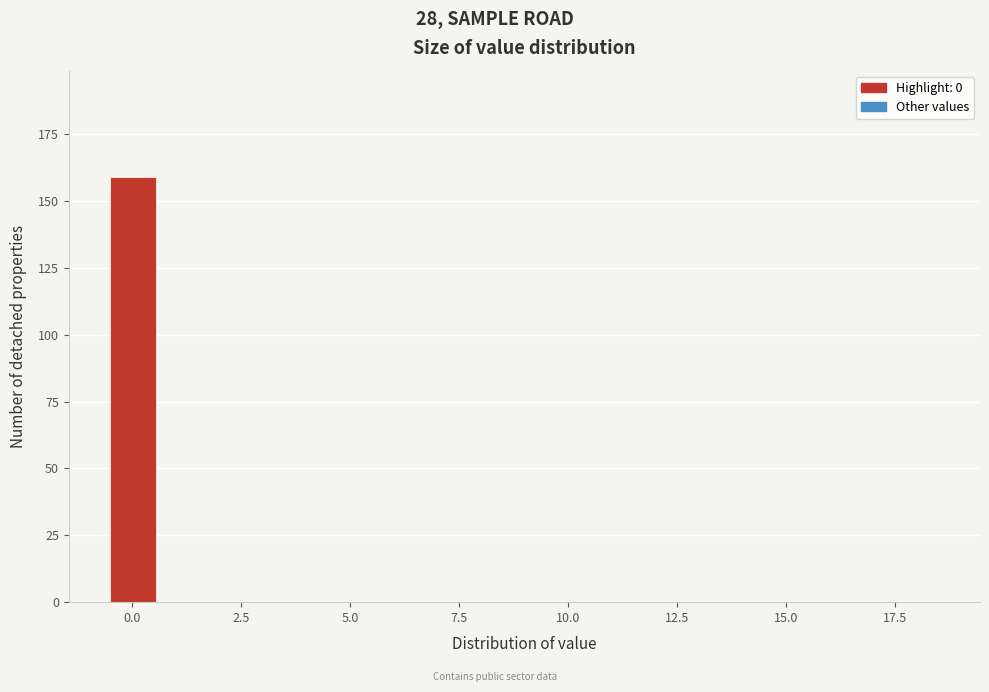

Read against the x-axis, roughly where is the centre of the tallest bar?

0.0